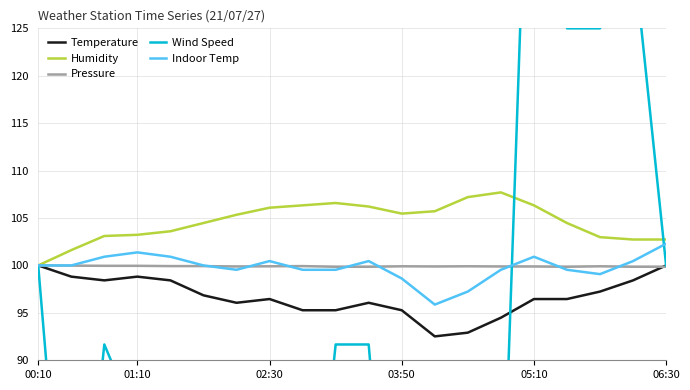

How many interior local peaks does the Humidity series have?

2